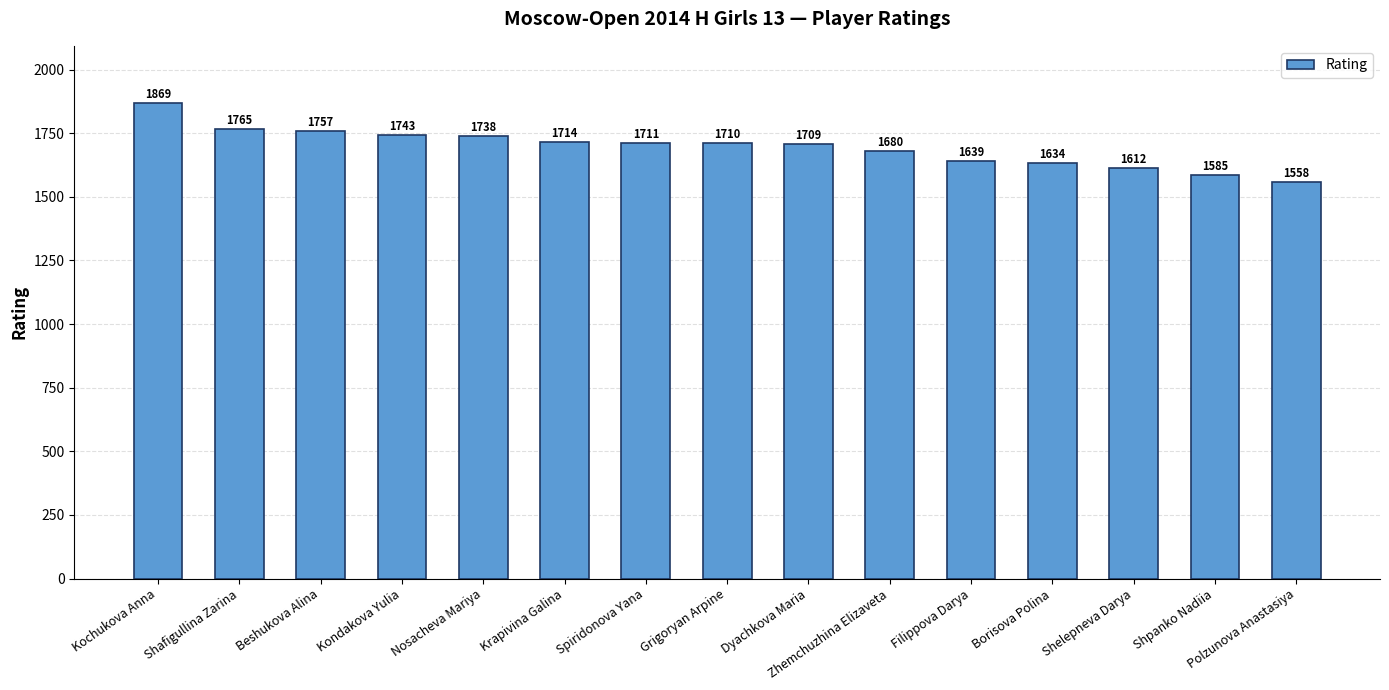

Does the chart contain stacked bars?

No